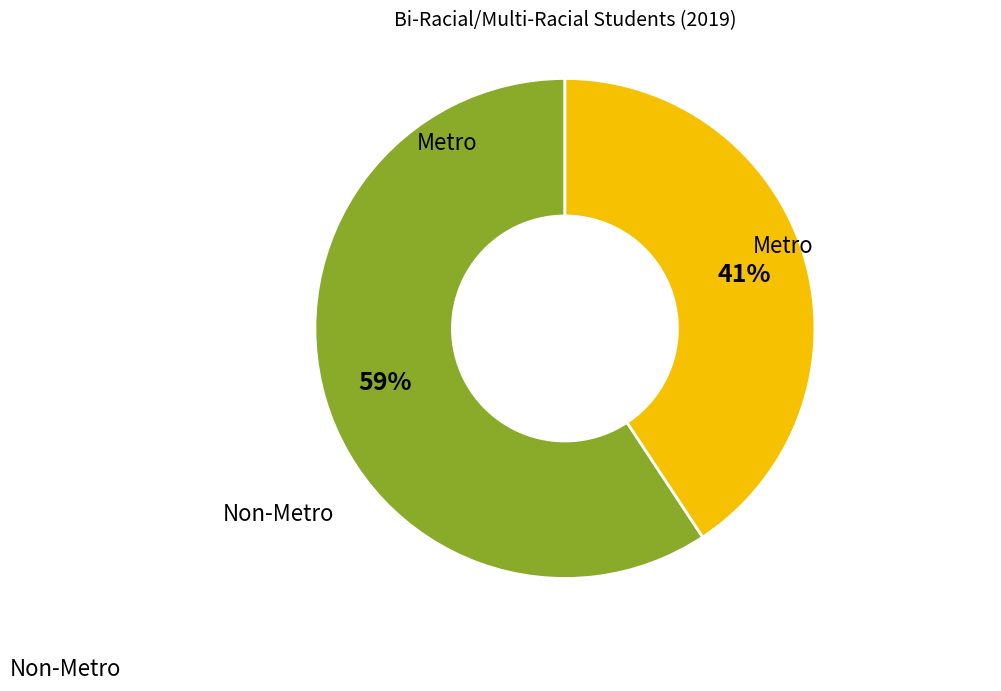

To the nearest percent, what is the average slice percentage?

50%